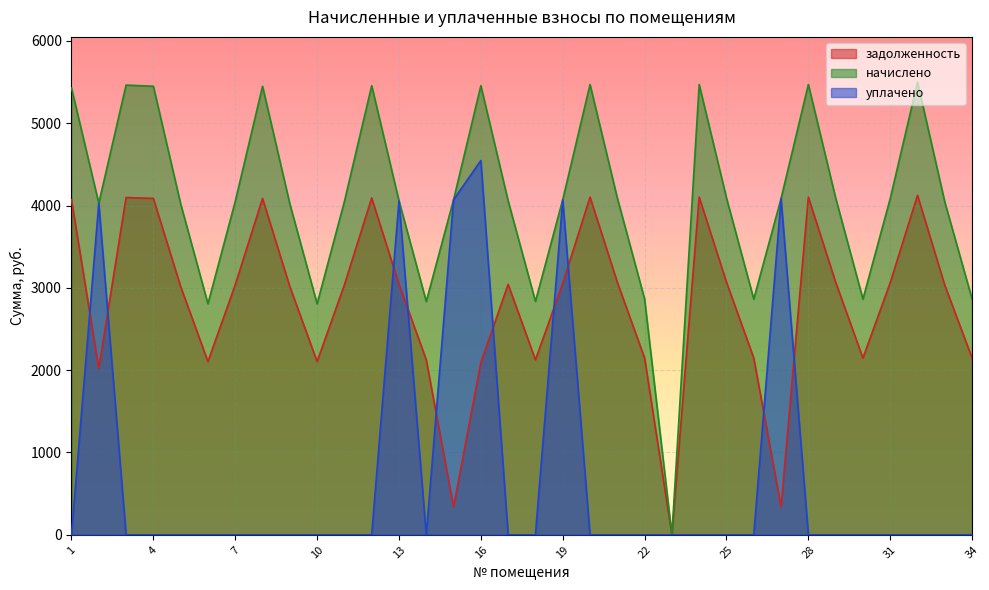

True or false: начислено has a value of 4684.7 at 22.

False